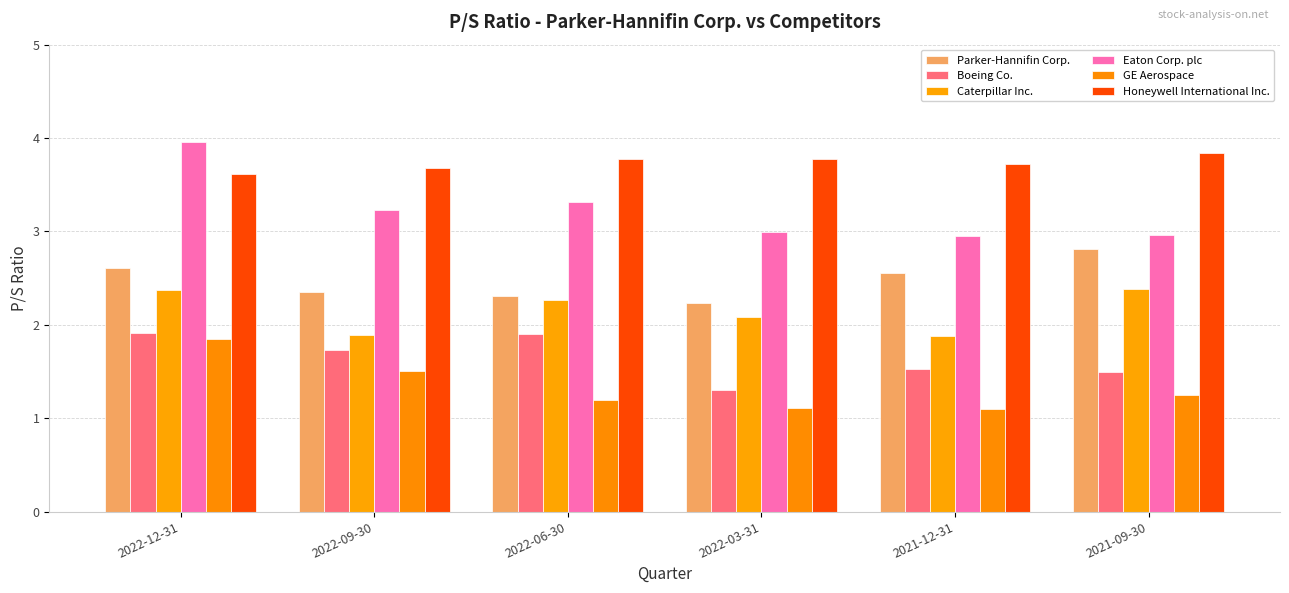

Reading left to right, list all the values displayed in this chart.

Parker-Hannifin Corp.: 2022-12-31=2.6	2022-09-30=2.4	2022-06-30=2.3	2022-03-31=2.2	2021-12-31=2.5	2021-09-30=2.8
Boeing Co.: 2022-12-31=1.9	2022-09-30=1.7	2022-06-30=1.9	2022-03-31=1.3	2021-12-31=1.5	2021-09-30=1.5
Caterpillar Inc.: 2022-12-31=2.4	2022-09-30=1.9	2022-06-30=2.3	2022-03-31=2.1	2021-12-31=1.9	2021-09-30=2.4
Eaton Corp. plc: 2022-12-31=4.0	2022-09-30=3.2	2022-06-30=3.3	2022-03-31=3.0	2021-12-31=3.0	2021-09-30=3.0
GE Aerospace: 2022-12-31=1.9	2022-09-30=1.5	2022-06-30=1.2	2022-03-31=1.1	2021-12-31=1.1	2021-09-30=1.2
Honeywell International Inc.: 2022-12-31=3.6	2022-09-30=3.7	2022-06-30=3.8	2022-03-31=3.8	2021-12-31=3.7	2021-09-30=3.8